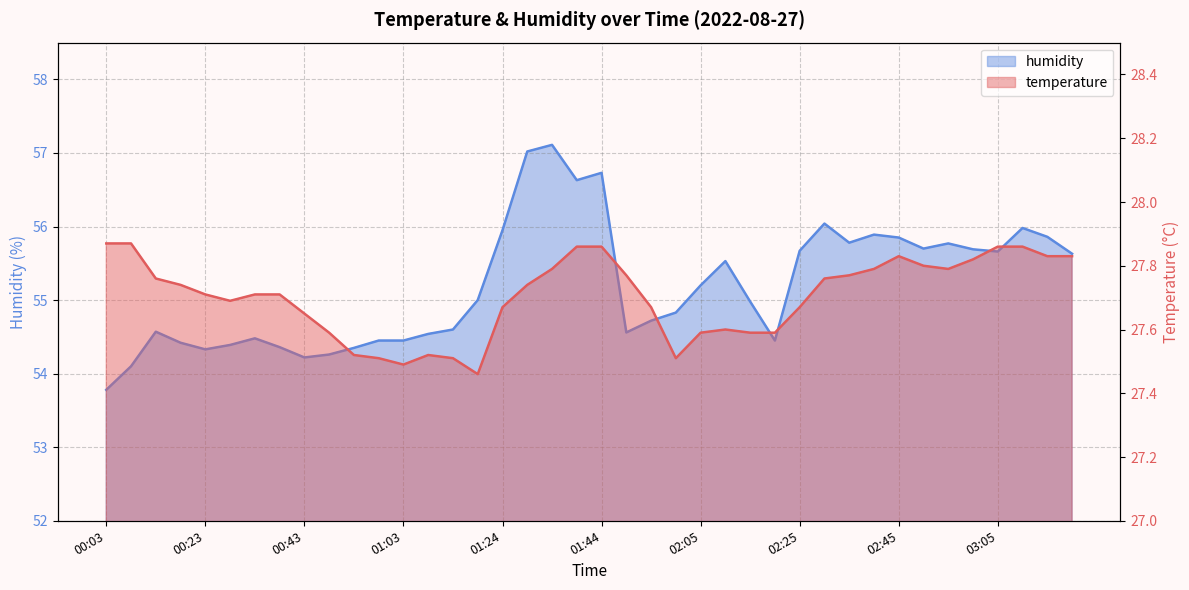

What is the sum of all humidity values?

2207.5